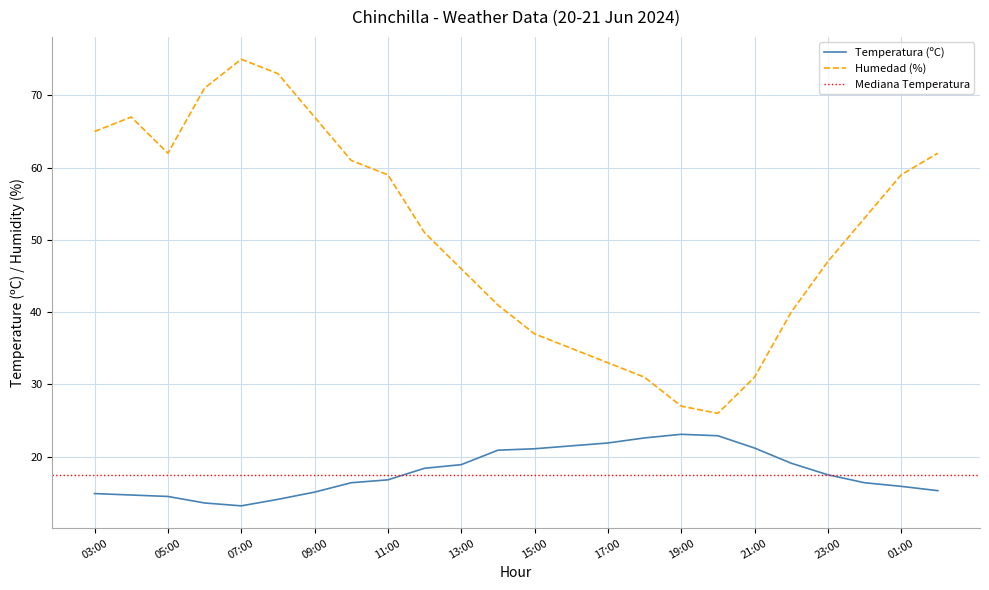

At which category does the chart reach its peak across all series?

07:00